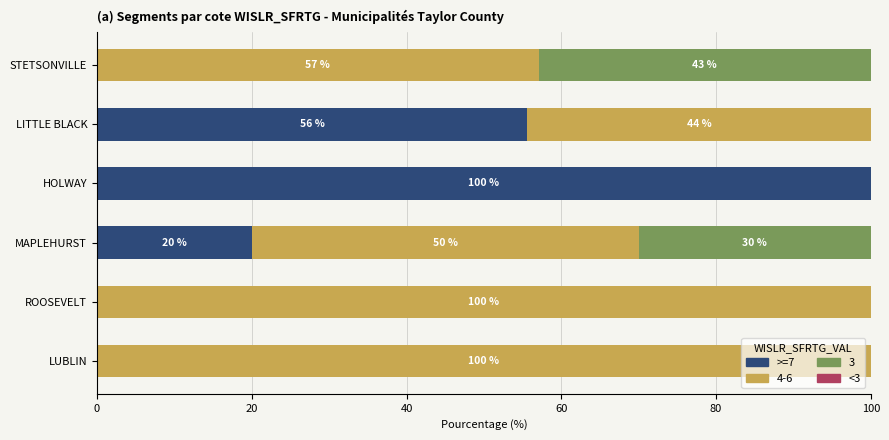

The >=7 series shows 20.0 at MAPLEHURST. True or false?

True